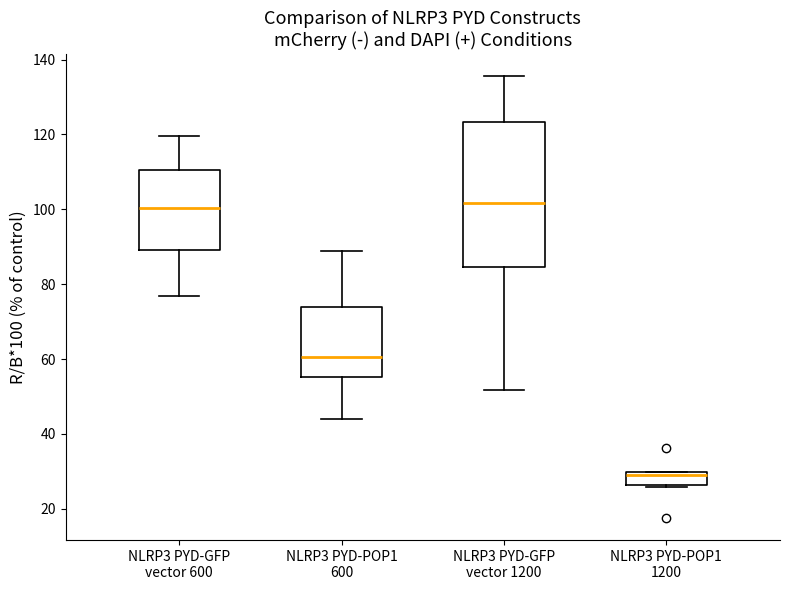

Where is the upper edge of the box for NLRP3 PYD-GFP vector 600 on the y-axis? The values are not printed on the chart, so give them approximately, as read against the axis.

110